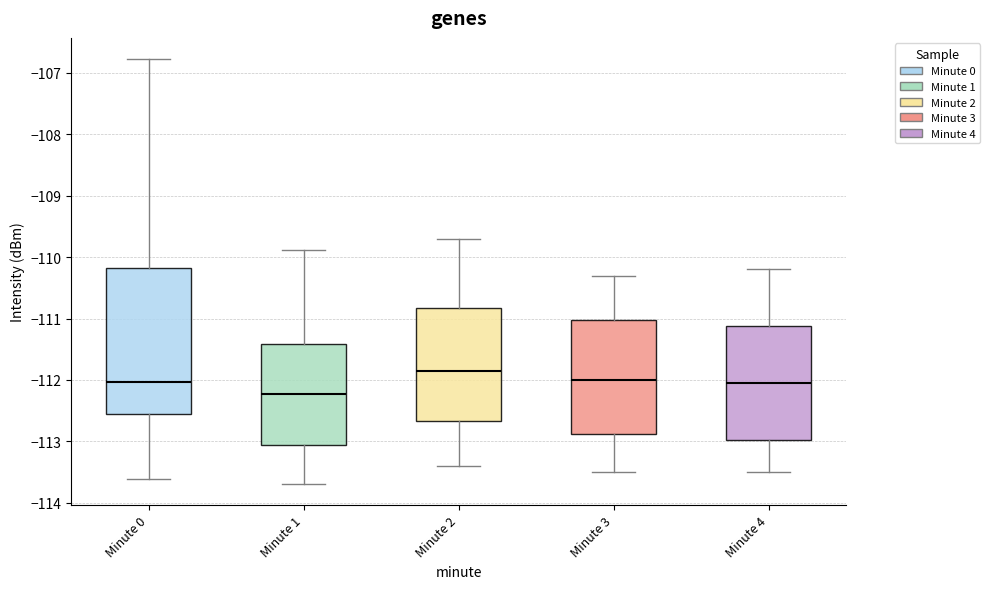

Which box is the tallest, from its lower edge to its upper edge?

Minute 0